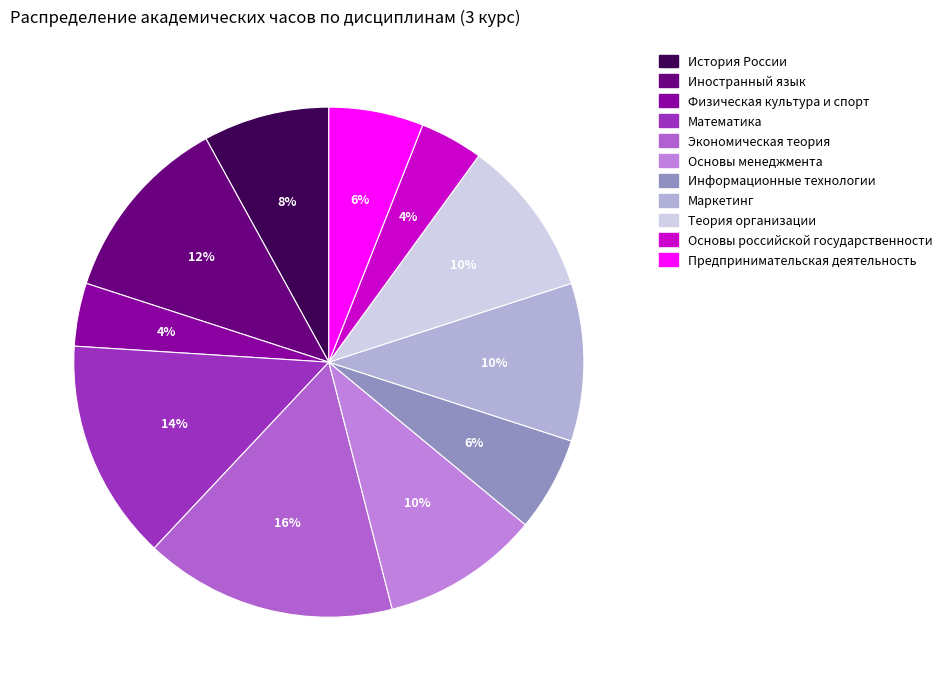

Which has a higher value, История России or Математика?

Математика